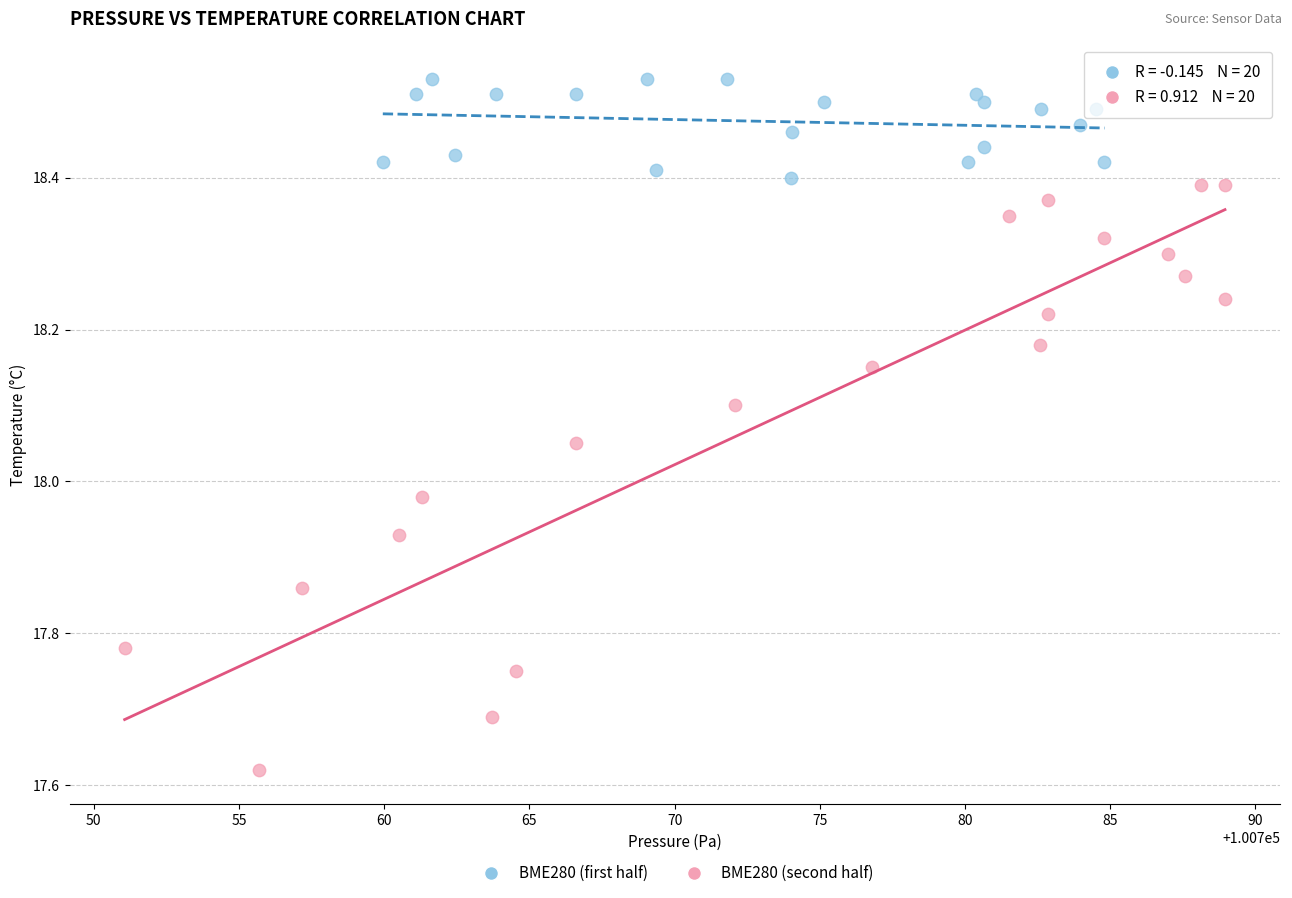

Which series contains the highest Y value?

BME280 (first half)